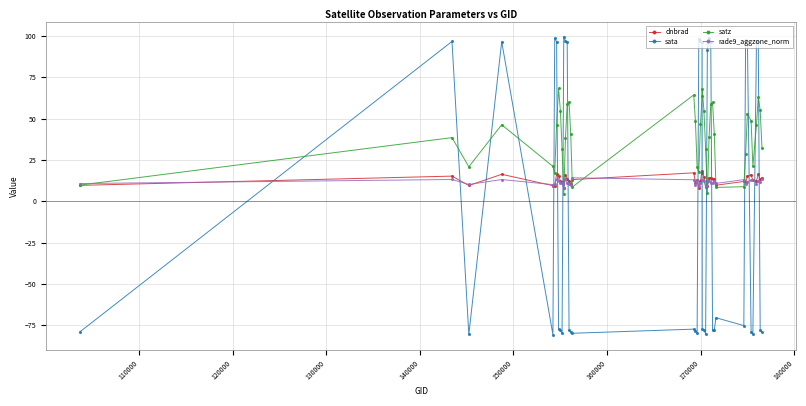

Which series has the widest spread of values?

sata